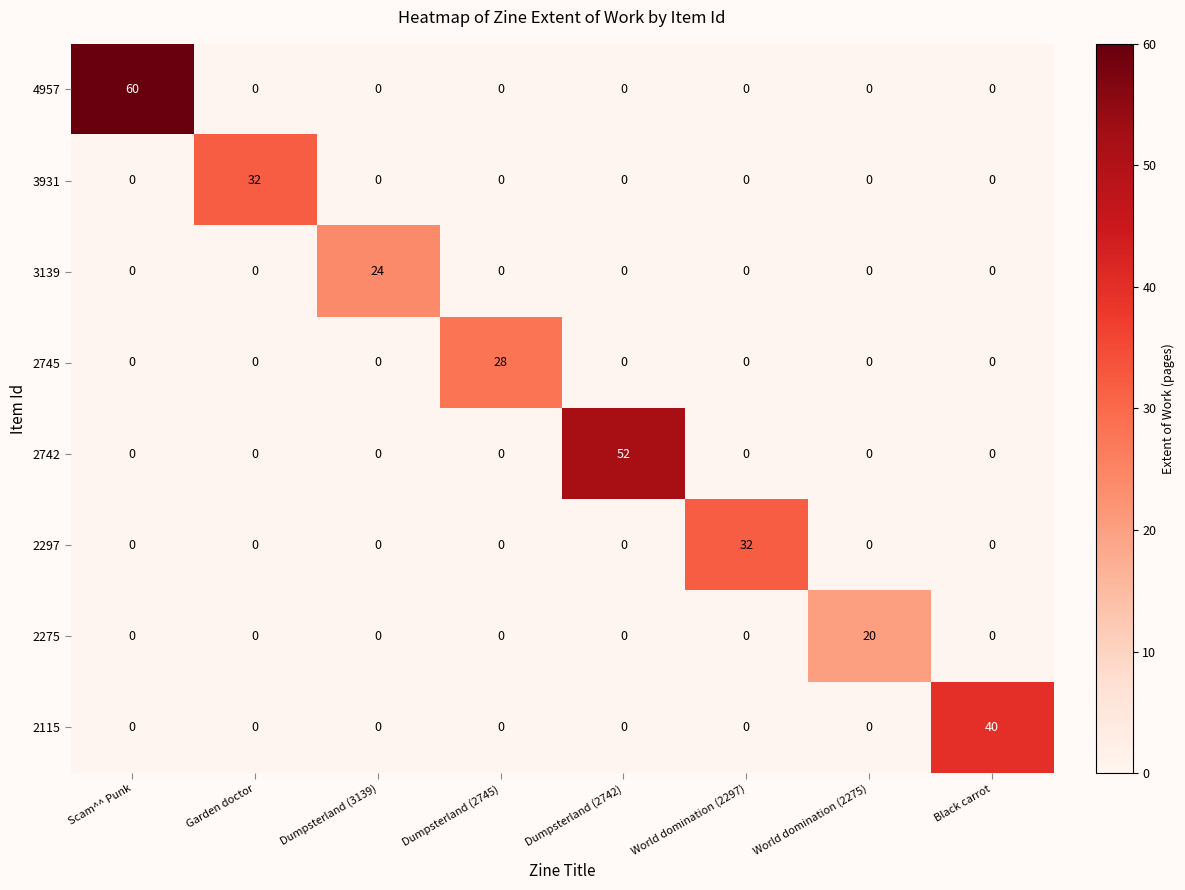

Which label corresponds to the largest value in the chart?

Scam^^ Punk